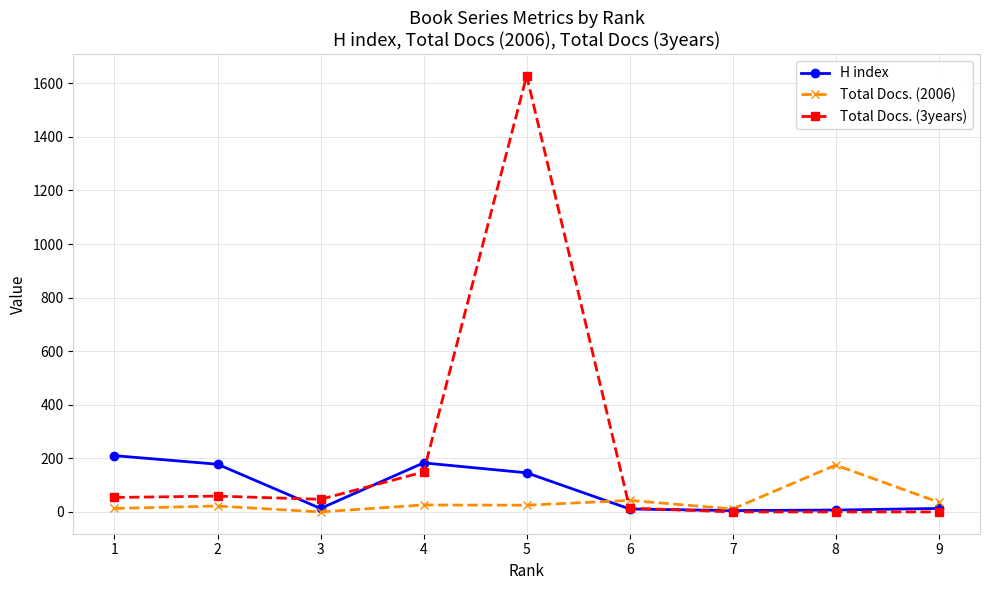

Which series ends up on top after the final intersection of H index and Total Docs. (2006)?

Total Docs. (2006)